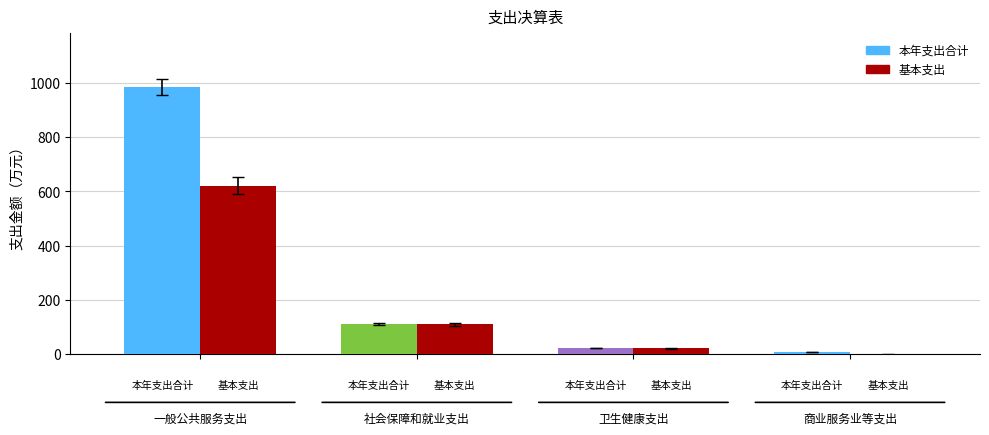

Which has a higher value, 一般公共服务支出 or 社会保障和就业支出?

一般公共服务支出